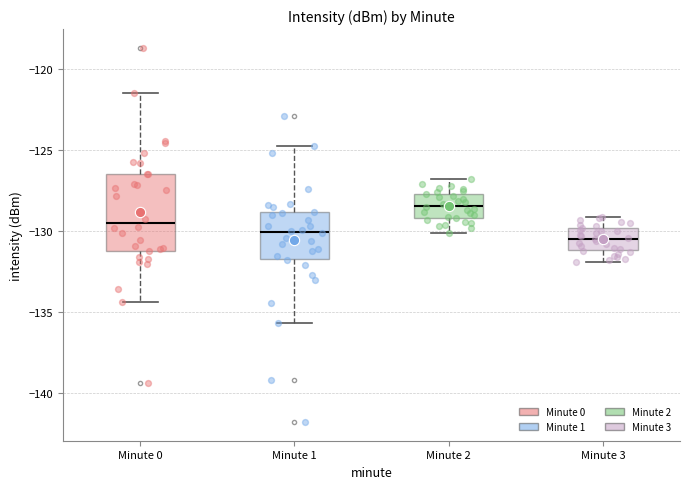

Reading left to right, read every box against the y-axis: the position of its median line, the range the box covers, and the ends of its whiskers. The values are not printed on the chart, so give them approximately, as read against the axis.

Minute 0: median -129.5, box -131.0 to -126.5, whiskers -134.5 to -121.5
Minute 1: median -130.0, box -131.5 to -129.0, whiskers -135.5 to -124.5
Minute 2: median -128.5, box -129.0 to -127.5, whiskers -130.0 to -127.0
Minute 3: median -130.5, box -131.0 to -130.0, whiskers -132.0 to -129.0